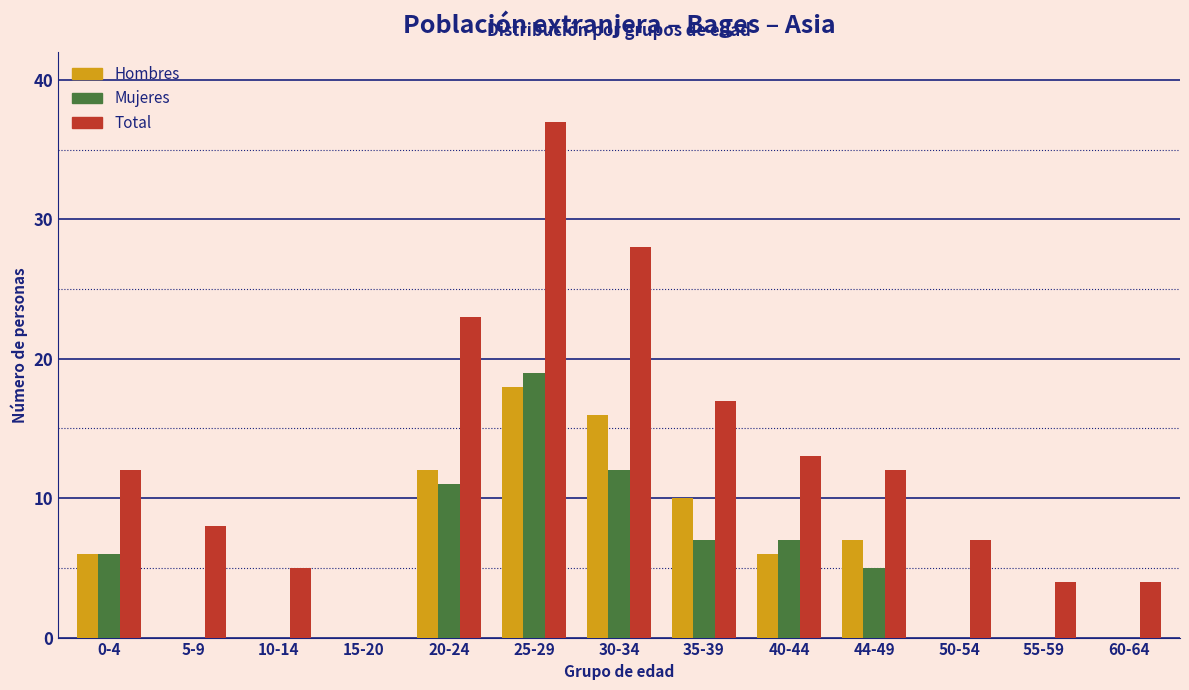

Is it true that Hombres equals 0 at 60-64?

True